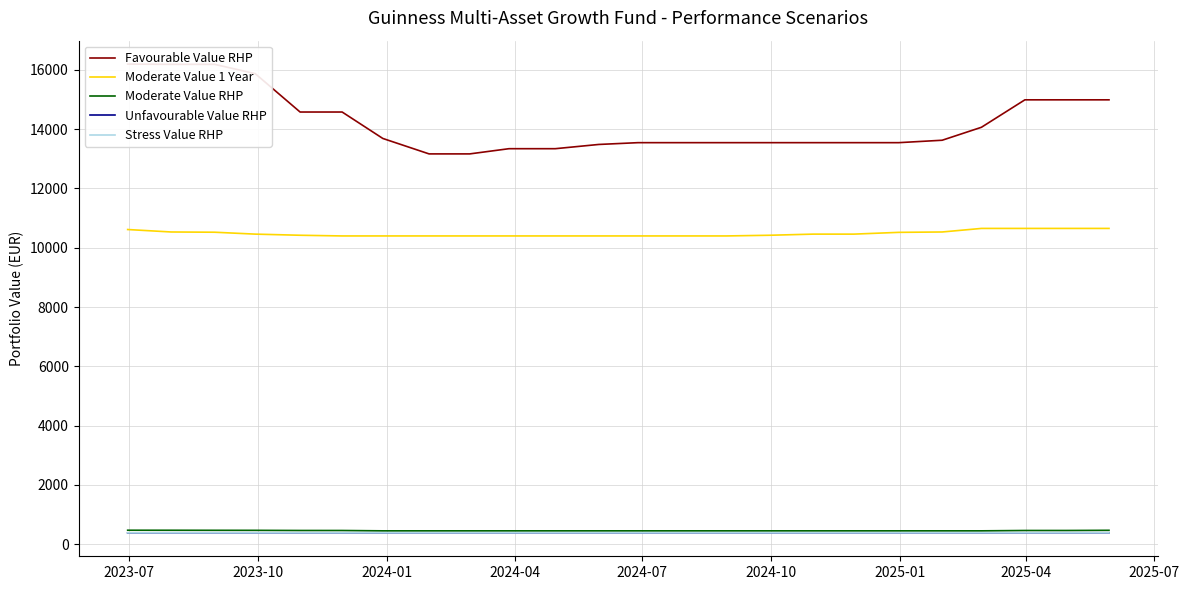

What is the maximum value for Moderate Value 1 Year?

10652.2